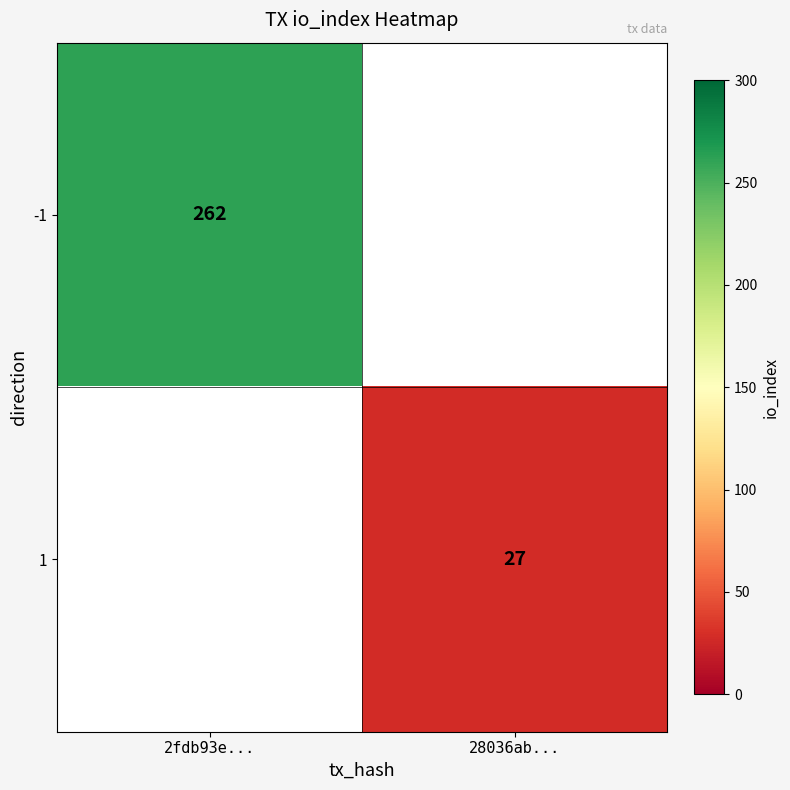

What is the greatest value displayed?

262